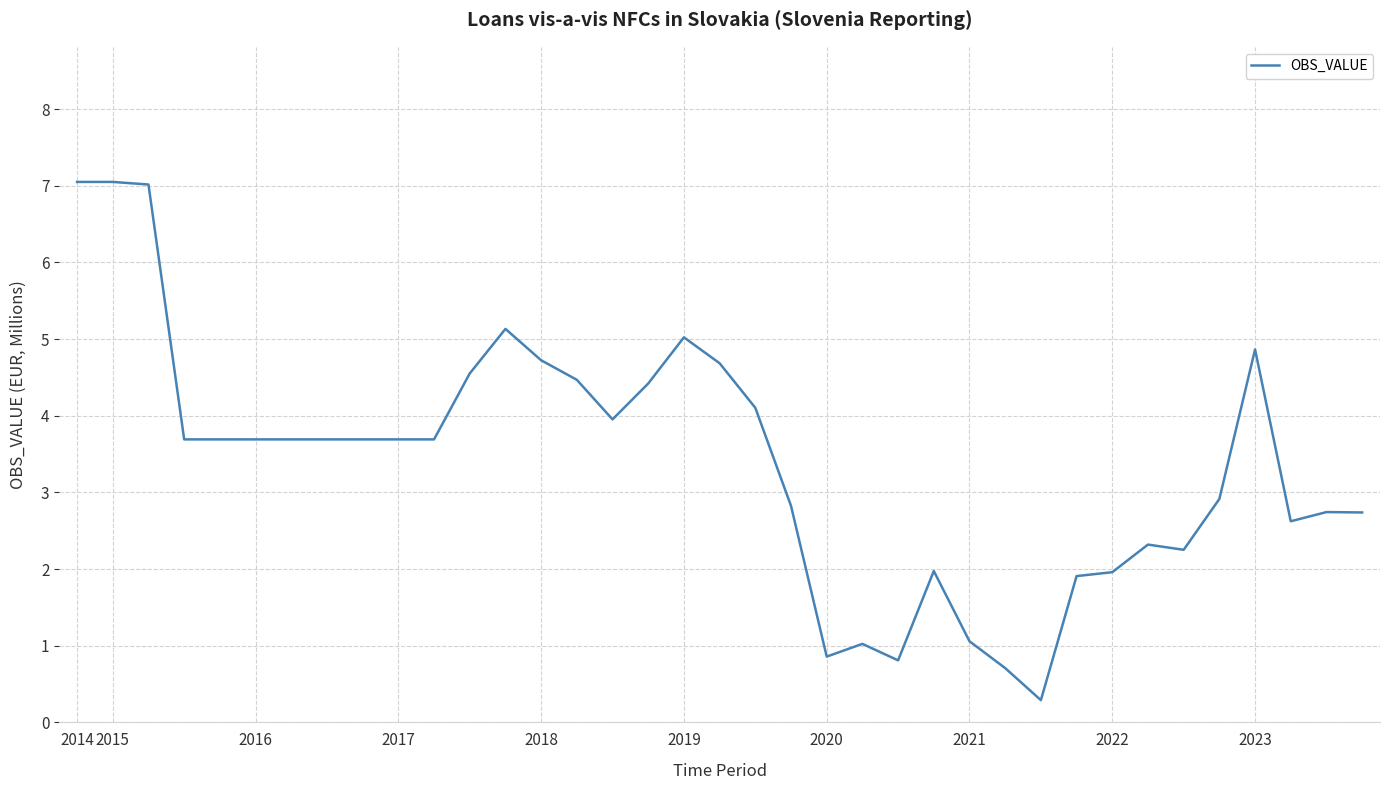

What is the difference between the maximum and minimum values?

6.8